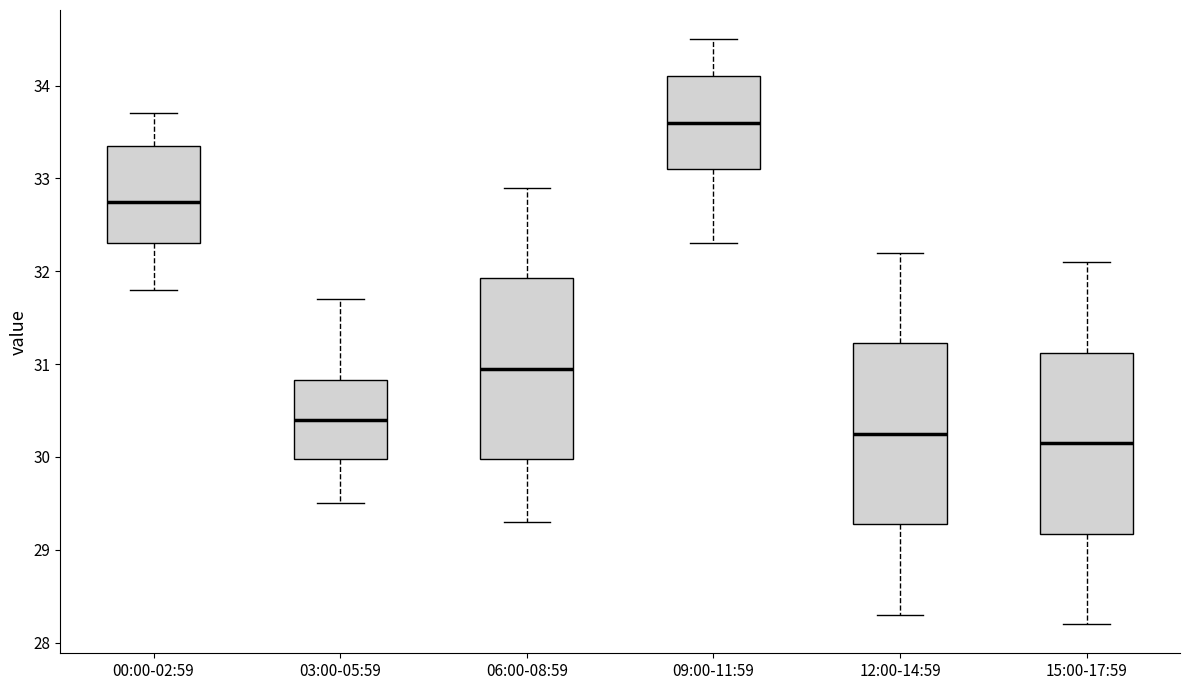

Where does the upper whisker of the box for 03:00-05:59 end on the y-axis? The values are not printed on the chart, so give them approximately, as read against the axis.

31.7